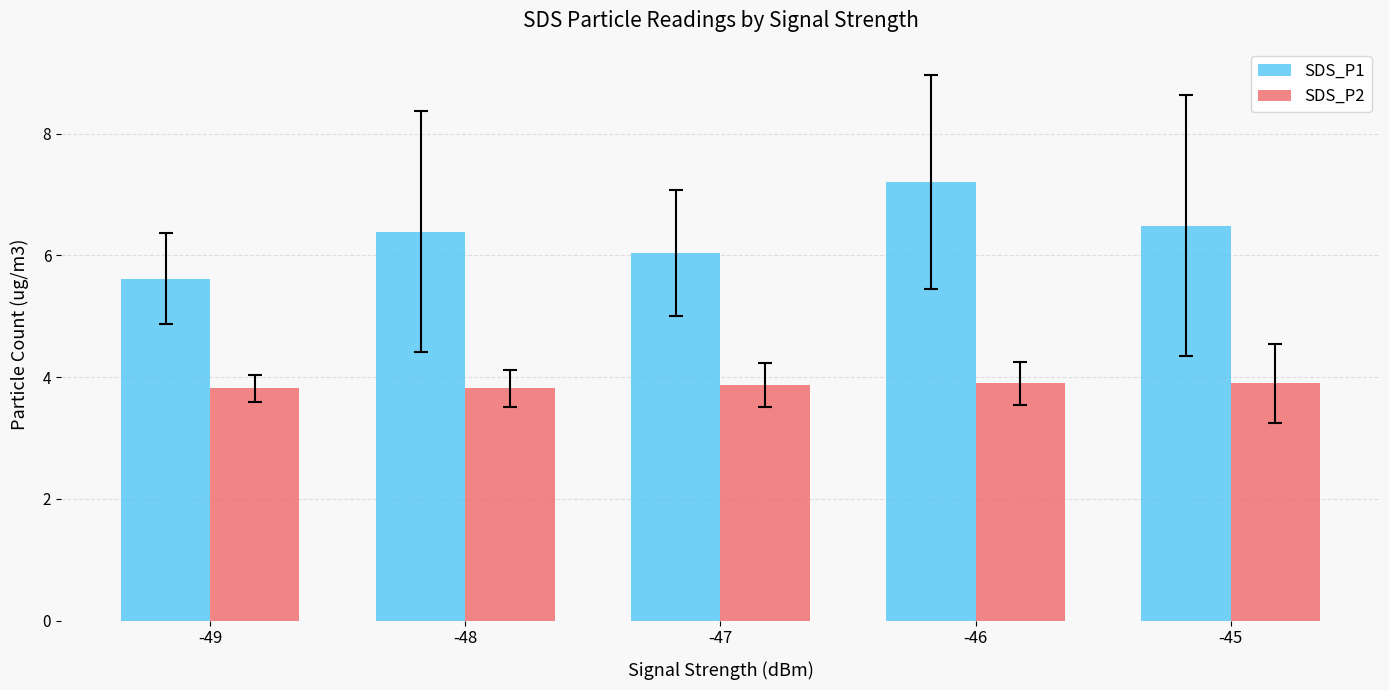

How many data points in SDS_P1 are above 6?

4